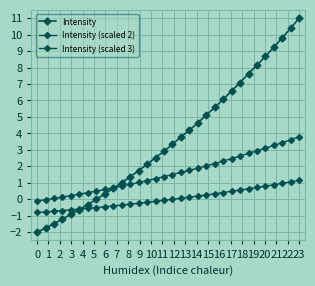

What is the value of the Intensity point at the 13th from the left?

1.7